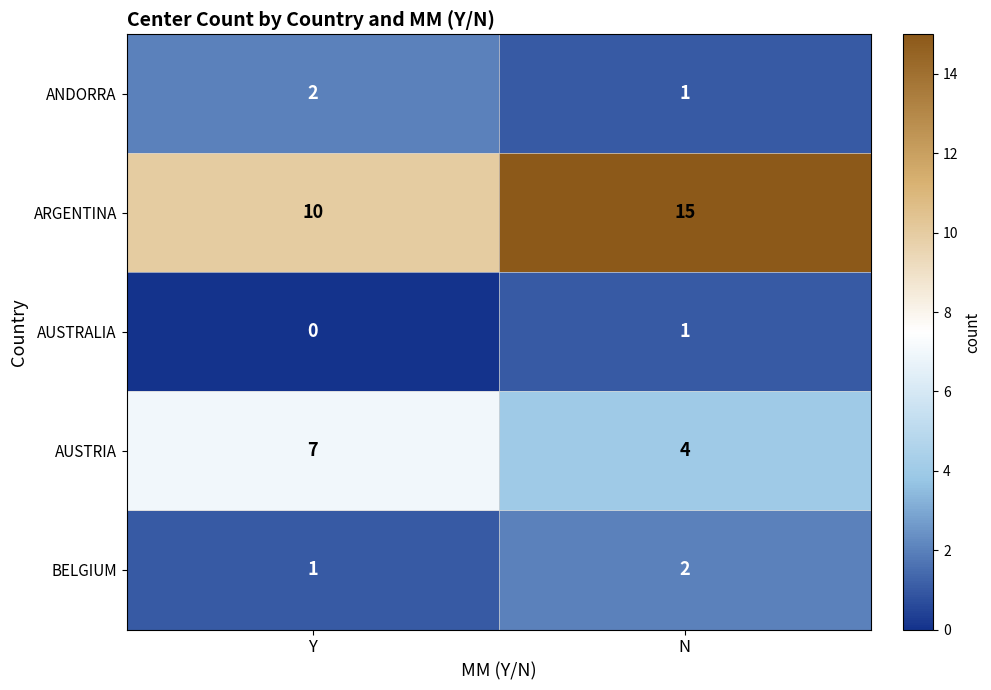

Which series has the largest total across all categories?

ARGENTINA